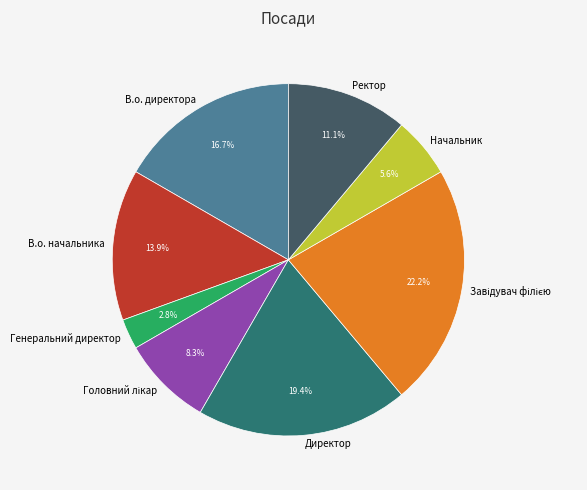

What portion of the pie excludes В.о. начальника?

86.1%